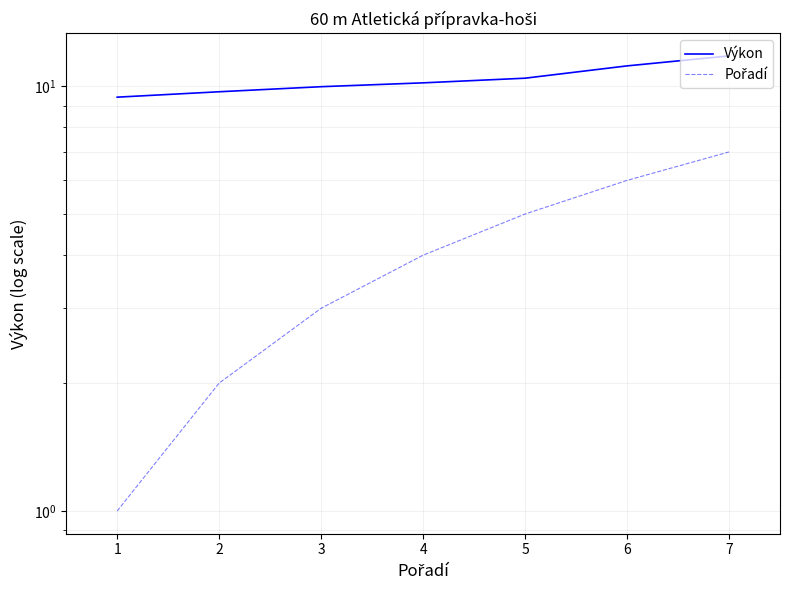

True or false: Výkon has a value of 16.5 at 6.

False